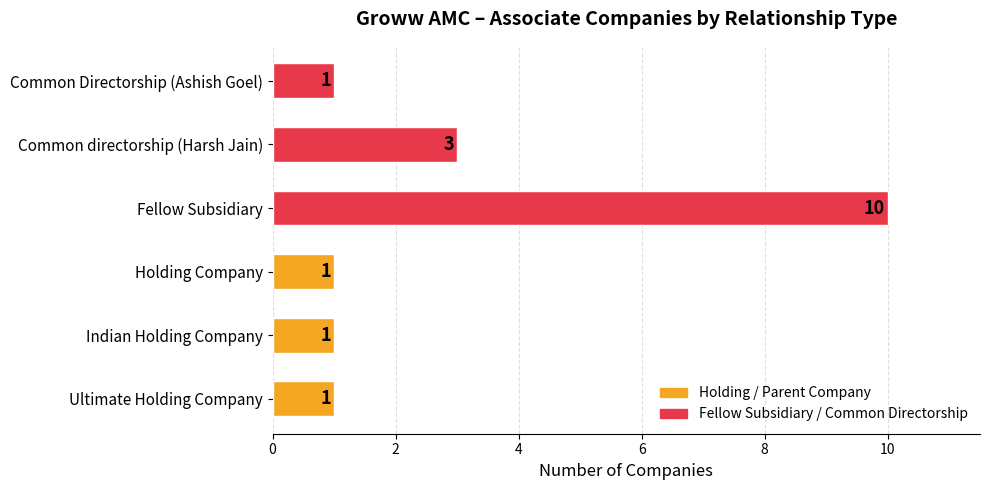

What is the change in value from Indian Holding Company to Fellow Subsidiary?

+9